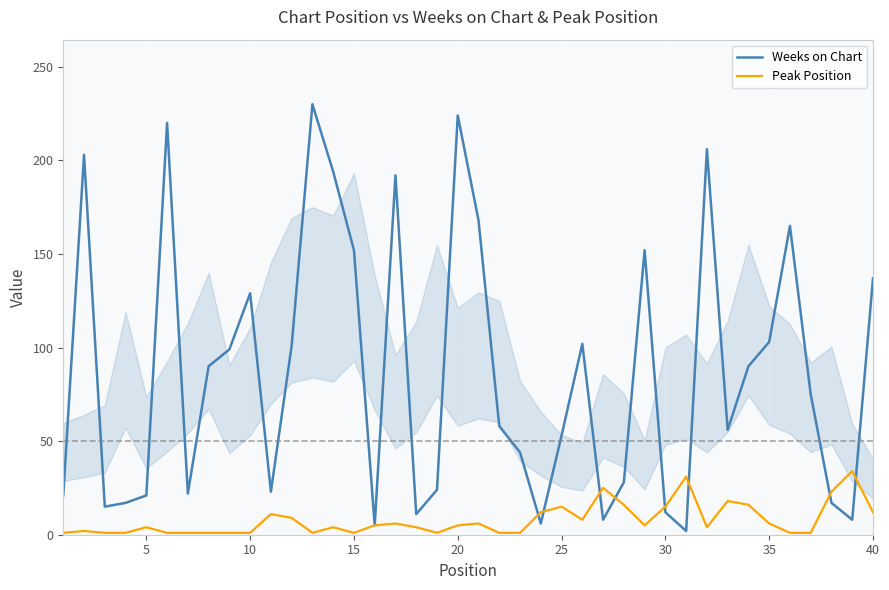

Rank the series by their average value, from lowest to highest.

Peak Position, Weeks on Chart